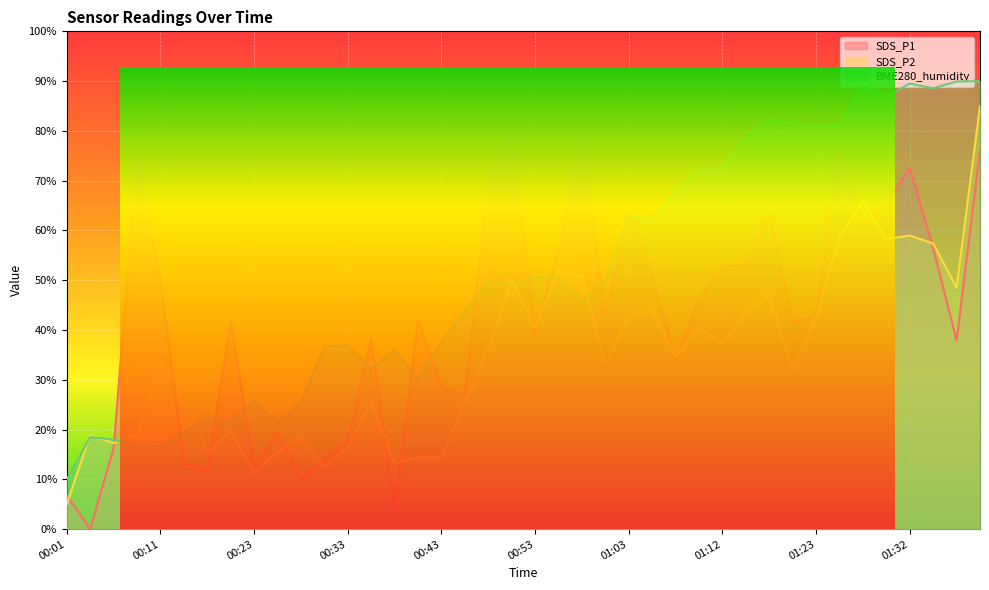

Is the value of SDS_P2 at 00:14 greater than the value of SDS_P1 at 01:30?

No